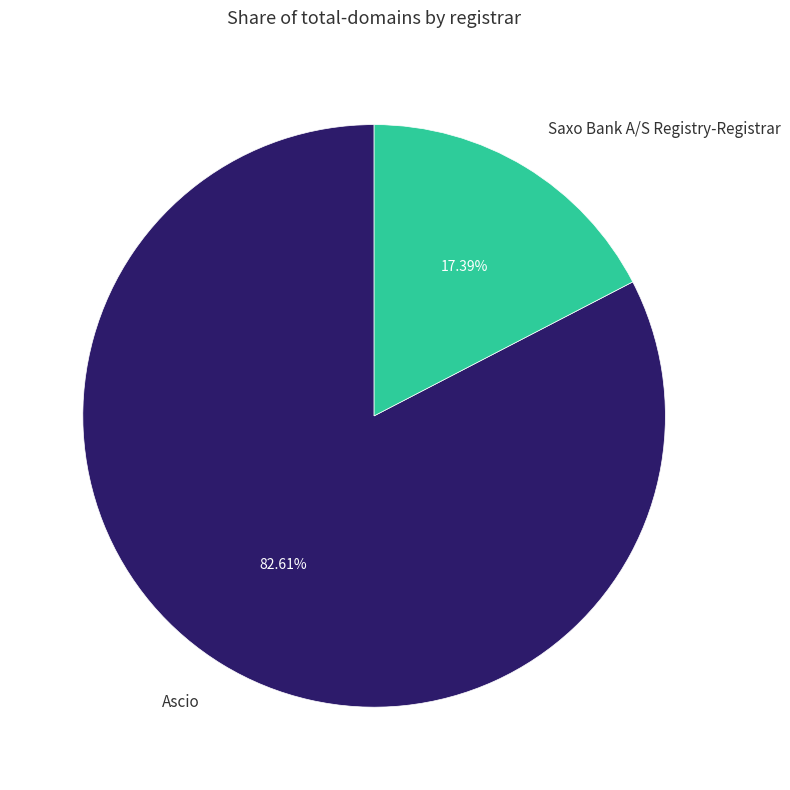

What is the majority slice?

Ascio